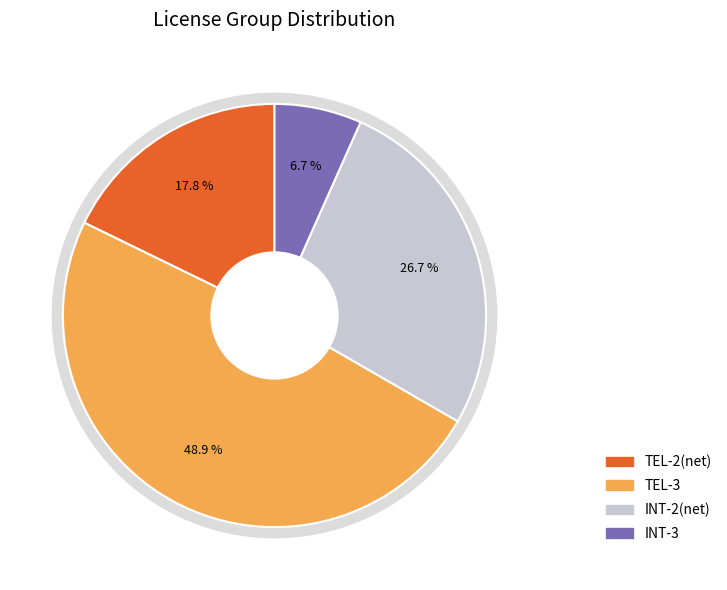

How many segments does this pie chart have?

4